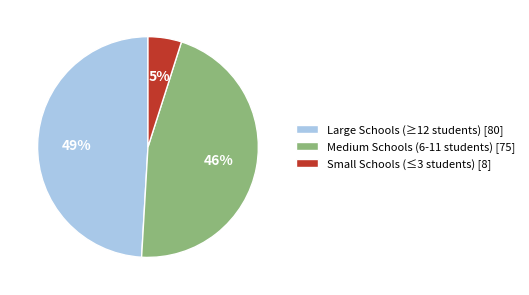

Which has a higher value, Medium Schools (6-11 students) [75] or Small Schools (≤3 students) [8]?

Medium Schools (6-11 students) [75]